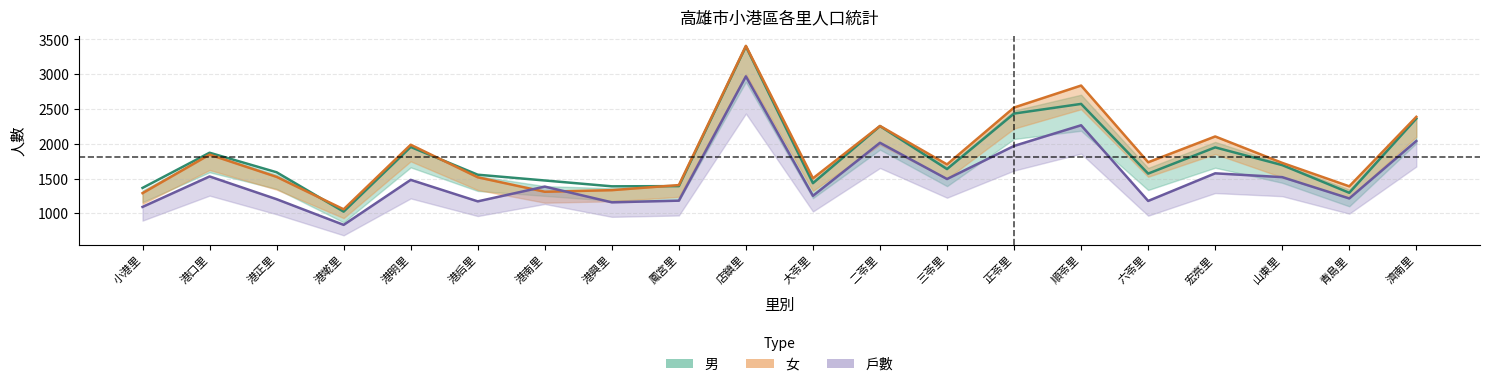

Reading left to right, extract all data points from this chart.

男: 小港里=1366	港口里=1872	港正里=1591	港墘里=1025	港明里=1955	港后里=1556	港南里=1473	港興里=1389	鳳宮里=1392	店鎮里=3401	大苓里=1434	二苓里=2255	三苓里=1637	正苓里=2435	順苓里=2574	六苓里=1572	宏亮里=1949	山東里=1694	青島里=1296	濟南里=2363
女: 小港里=1291	港口里=1845	港正里=1525	港墘里=1059	港明里=1987	港后里=1519	港南里=1311	港興里=1334	鳳宮里=1407	店鎮里=3409	大苓里=1504	二苓里=2257	三苓里=1704	正苓里=2522	順苓里=2838	六苓里=1735	宏亮里=2106	山東里=1726	青島里=1389	濟南里=2388
戶數: 小港里=1093	港口里=1531	港正里=1204	港墘里=835	港明里=1482	港后里=1173	港南里=1385	港興里=1159	鳳宮里=1183	店鎮里=2970	大苓里=1253	二苓里=2015	三苓里=1494	正苓里=1970	順苓里=2267	六苓里=1179	宏亮里=1576	山東里=1521	青島里=1215	濟南里=2041